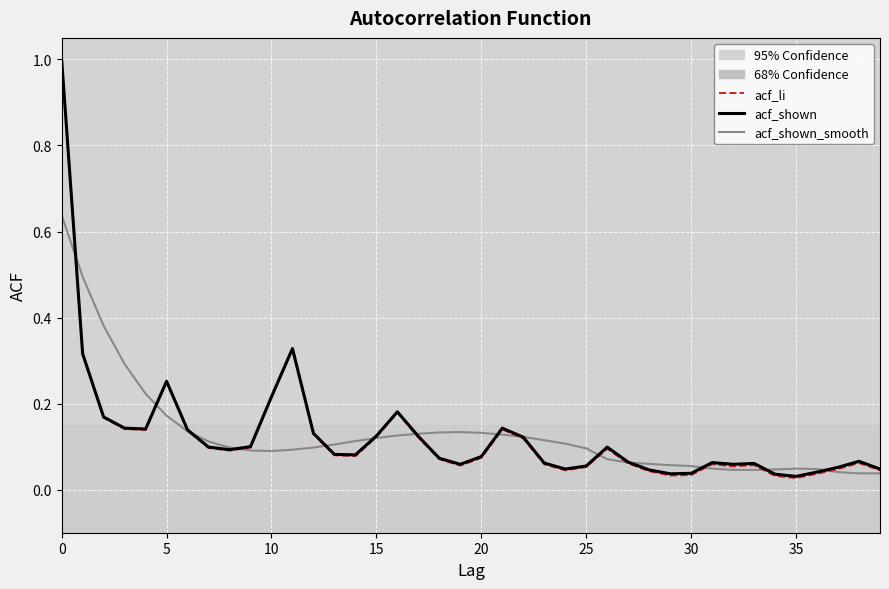

Reading left to right, list all the values displayed in this chart.

acf_shown: 1.0	0.3	0.2	0.1	0.1	0.3	0.1	0.1	0.1	0.1	0.2	0.3	0.1	0.1	0.1	0.1	0.2	0.1	0.1	0.1	0.1	0.1	0.1	0.1	0.0	0.1	0.1	0.1	0.0	0.0	0.0	0.1	0.1	0.1	0.0	0.0	0.0	0.1	0.1	0.0
acf_li: 1.0	0.3	0.2	0.1	0.1	0.2	0.1	0.1	0.1	0.1	0.2	0.3	0.1	0.1	0.1	0.1	0.2	0.1	0.1	0.1	0.1	0.1	0.1	0.1	0.0	0.1	0.1	0.1	0.0	0.0	0.0	0.1	0.1	0.1	0.0	0.0	0.0	0.0	0.1	0.0
acf_shown_smooth: 0.6	0.5	0.4	0.3	0.2	0.2	0.1	0.1	0.1	0.1	0.1	0.1	0.1	0.1	0.1	0.1	0.1	0.1	0.1	0.1	0.1	0.1	0.1	0.1	0.1	0.1	0.1	0.1	0.1	0.1	0.1	0.0	0.0	0.0	0.0	0.0	0.0	0.0	0.0	0.0